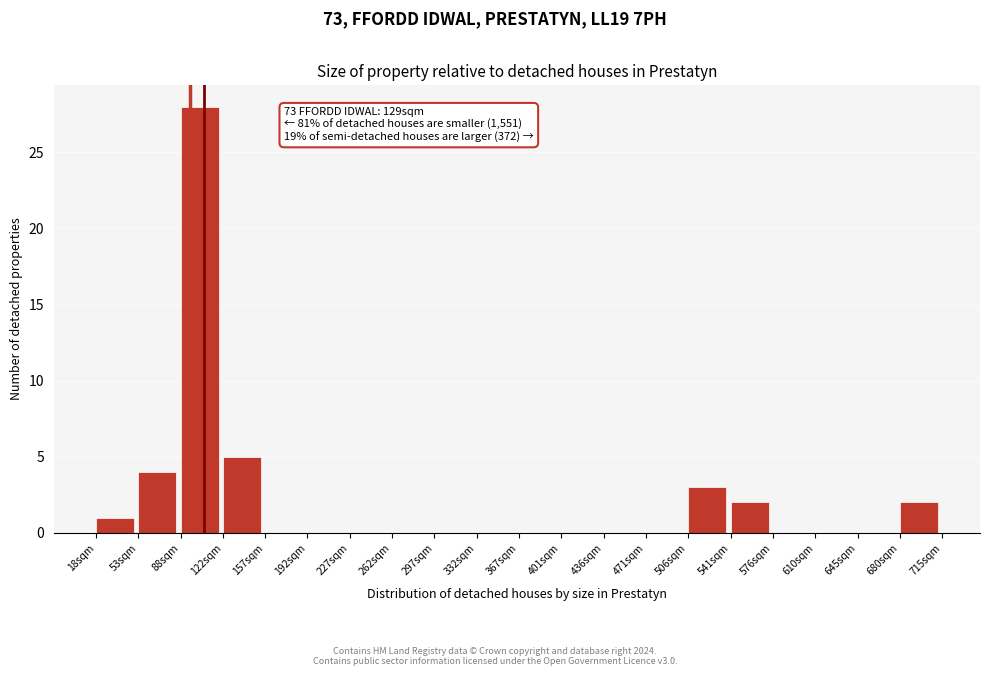

Reading left to right, what are all the values shown in this chart?

18sqm=1	53sqm=4	88sqm=28	122sqm=5	157sqm=0	192sqm=0	227sqm=0	262sqm=0	297sqm=0	332sqm=0	367sqm=0	401sqm=0	436sqm=0	471sqm=0	506sqm=3	541sqm=2	576sqm=0	610sqm=0	645sqm=0	680sqm=2